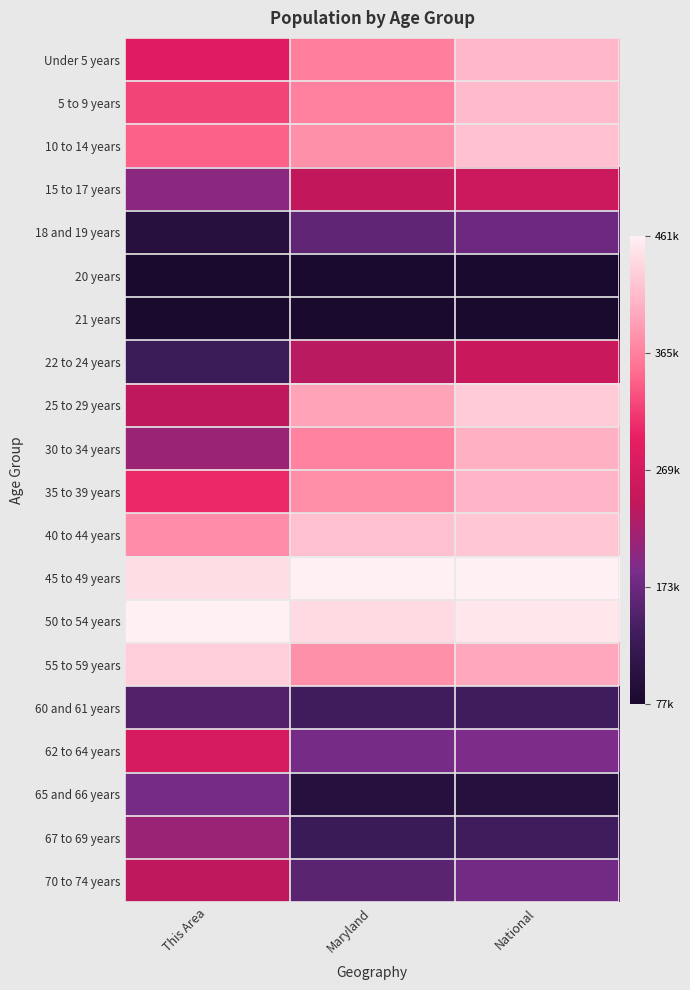

Reading left to right, extract all data points from this chart.

Under 5 years: This Area=0.5	Maryland=0.7	National=0.9
5 to 9 years: This Area=0.6	Maryland=0.8	National=0.9
10 to 14 years: This Area=0.7	Maryland=0.8	National=0.9
15 to 17 years: This Area=0.3	Maryland=0.4	National=0.5
18 and 19 years: This Area=0.1	Maryland=0.2	National=0.3
20 years: This Area=0.0	Maryland=0.0	National=0.0
21 years: This Area=0.0	Maryland=0.0	National=0.0
22 to 24 years: This Area=0.1	Maryland=0.4	National=0.5
25 to 29 years: This Area=0.4	Maryland=0.8	National=0.9
30 to 34 years: This Area=0.3	Maryland=0.8	National=0.9
35 to 39 years: This Area=0.6	Maryland=0.8	National=0.9
40 to 44 years: This Area=0.8	Maryland=0.9	National=0.9
45 to 49 years: This Area=1.0	Maryland=1.0	National=1.0
50 to 54 years: This Area=1.0	Maryland=0.9	National=1.0
55 to 59 years: This Area=0.9	Maryland=0.8	National=0.8
60 and 61 years: This Area=0.2	Maryland=0.1	National=0.2
62 to 64 years: This Area=0.5	Maryland=0.3	National=0.3
65 and 66 years: This Area=0.3	Maryland=0.1	National=0.1
67 to 69 years: This Area=0.3	Maryland=0.1	National=0.2
70 to 74 years: This Area=0.4	Maryland=0.2	National=0.3